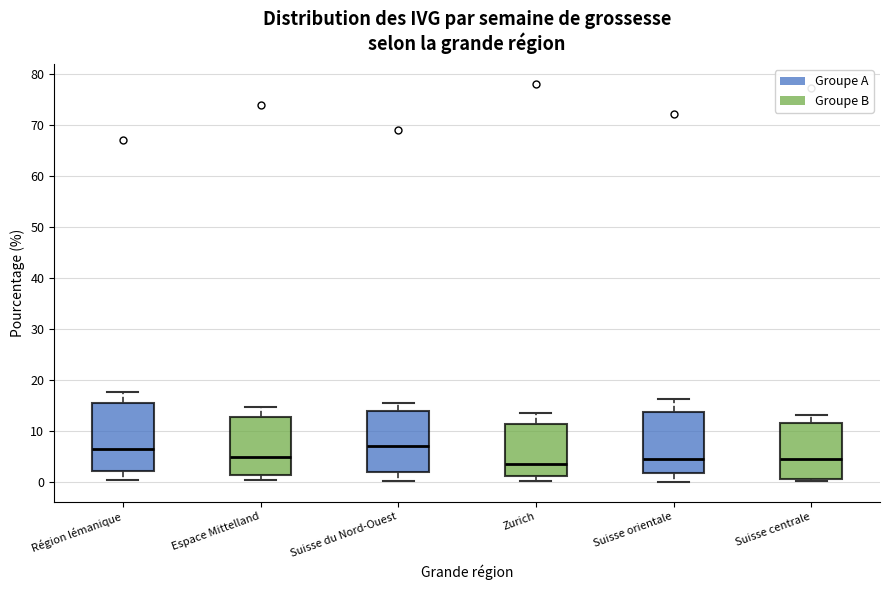

Where does the upper whisker of the box for Suisse centrale end on the y-axis? The values are not printed on the chart, so give them approximately, as read against the axis.

13